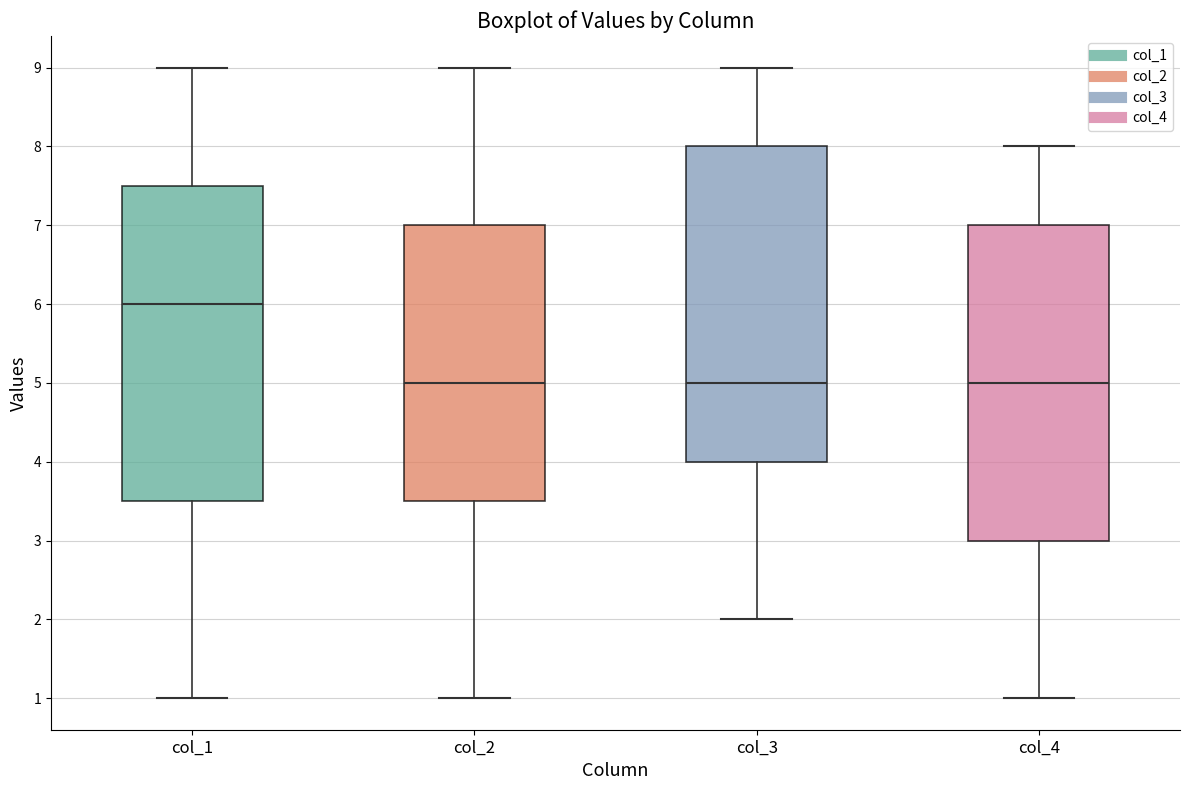

Reading left to right, read every box against the y-axis: the position of its median line, the range the box covers, and the ends of its whiskers. The values are not printed on the chart, so give them approximately, as read against the axis.

col_1: median 6.0, box 3.5 to 7.5, whiskers 1.0 to 9.0
col_2: median 5.0, box 3.5 to 7.0, whiskers 1.0 to 9.0
col_3: median 5.0, box 4.0 to 8.0, whiskers 2.0 to 9.0
col_4: median 5.0, box 3.0 to 7.0, whiskers 1.0 to 8.0